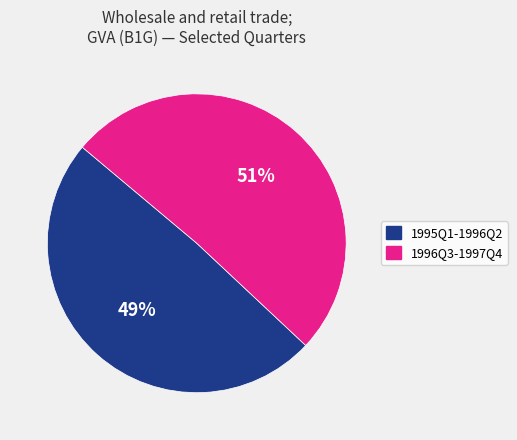

Is it true that 1995Q1-1996Q2 is 39% of the pie?

False